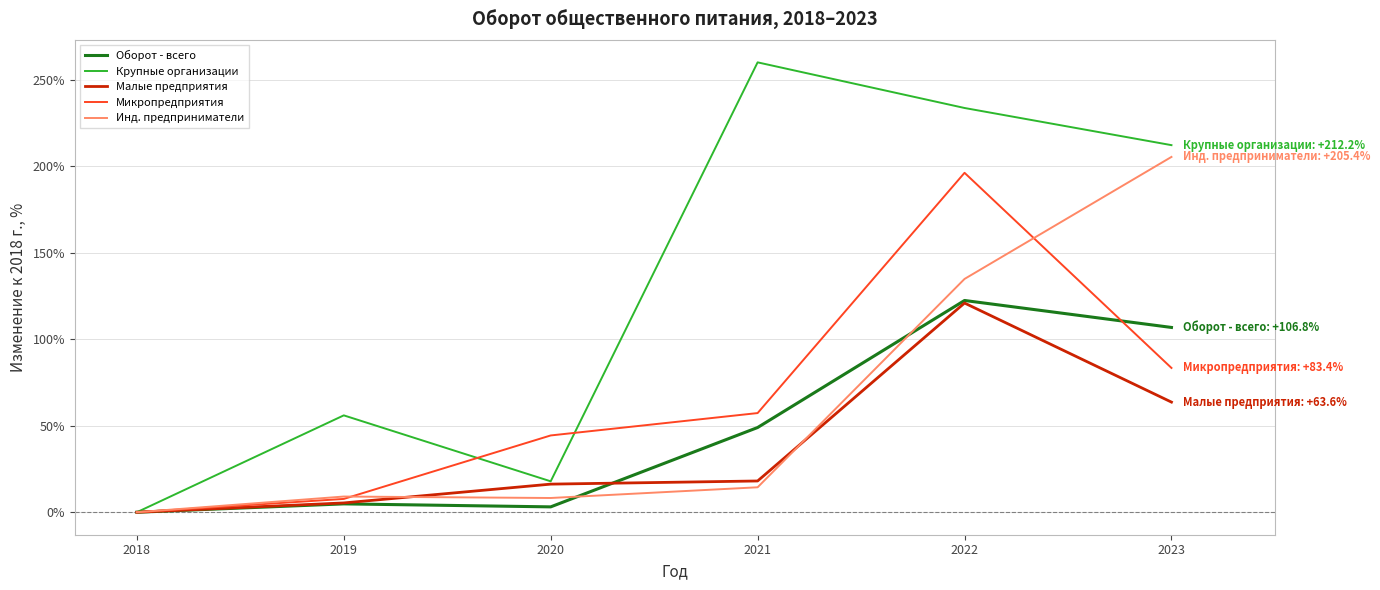

The value of Крупные организации at 2022 is 117.1. True or false?

False